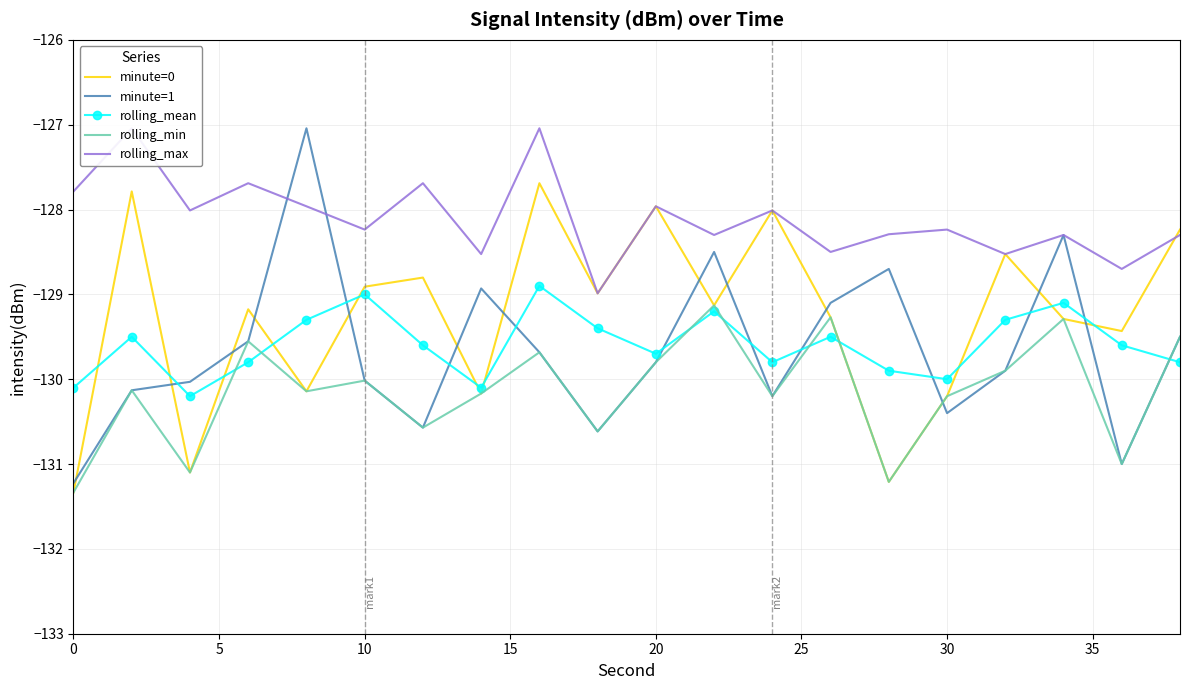

The value of rolling_min at 10 is -193.8. True or false?

False